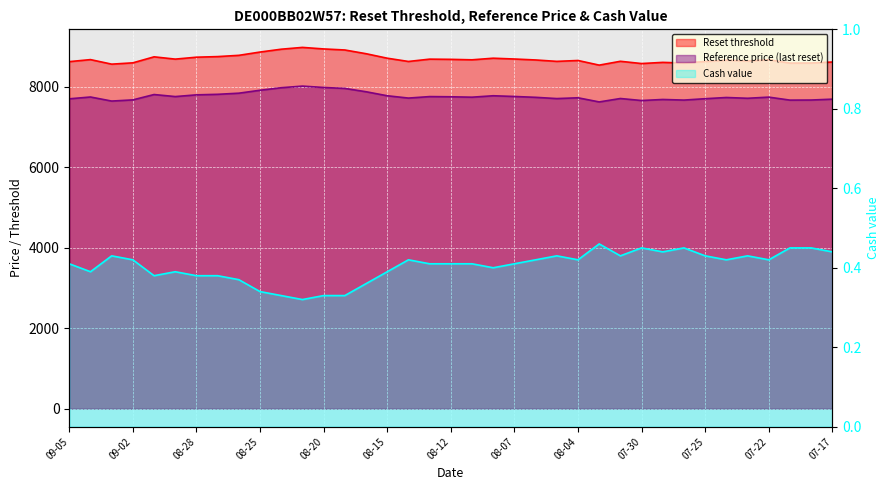

The value of Reset threshold at 07-30 is 8581.3. True or false?

True